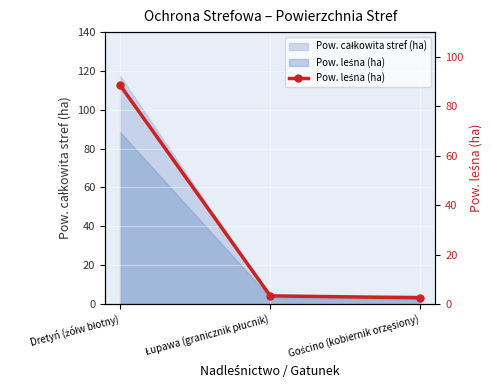

Which label corresponds to the largest value in the chart?

Dretyń (żółw błotny)